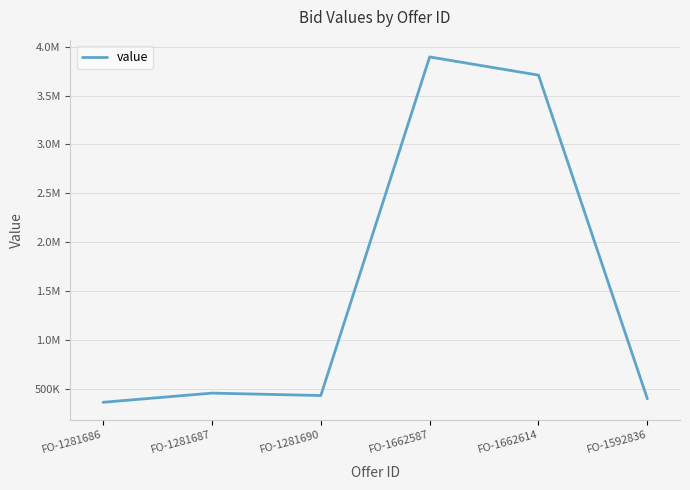

Does the chart display data point markers on the line(s)?

No